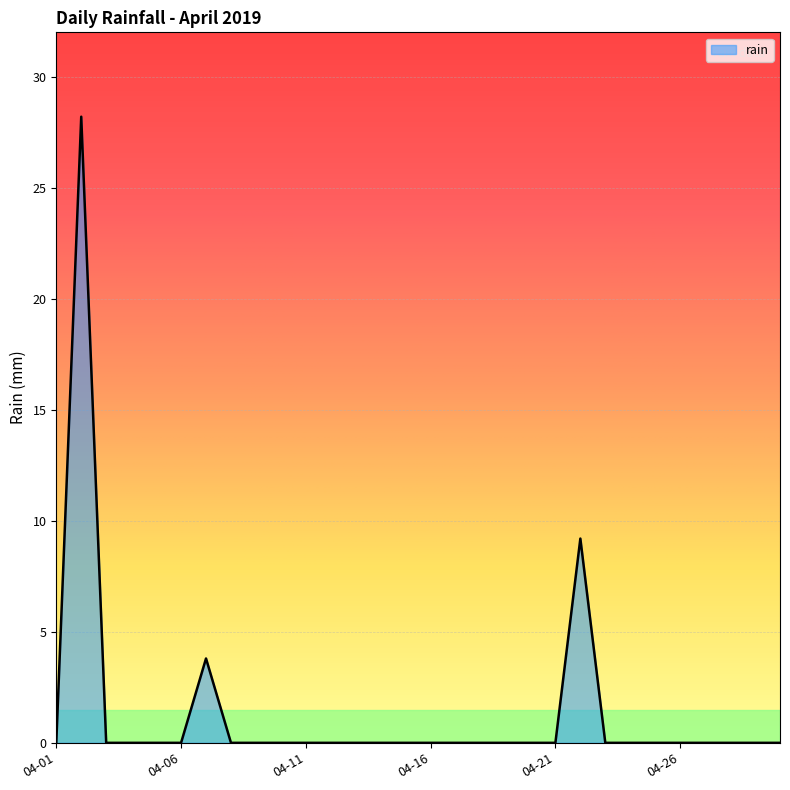

True or false: the data has more than 1 interior local peaks.

True